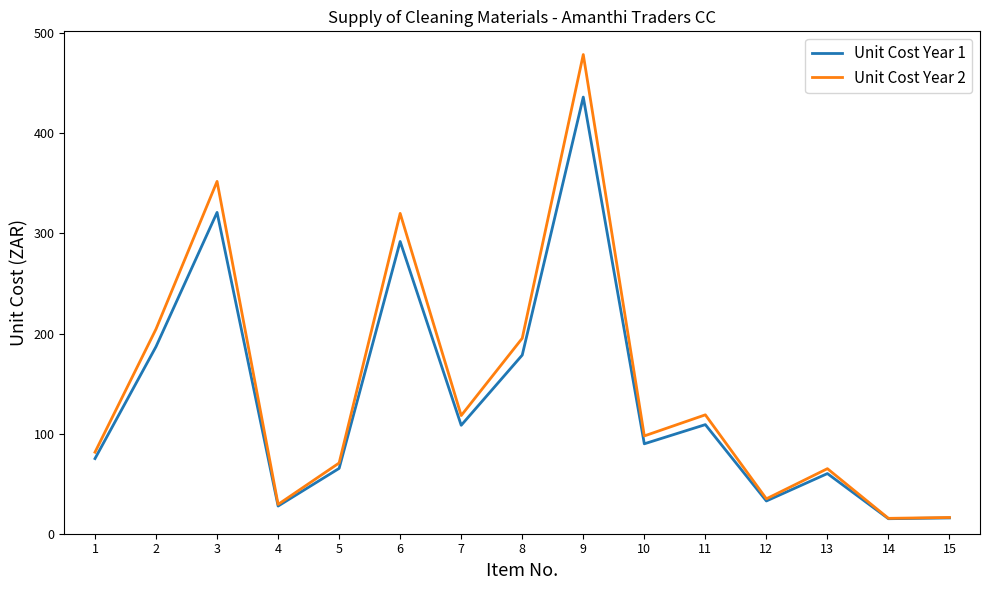

What are all the series names shown in the legend?

Unit Cost Year 1, Unit Cost Year 2